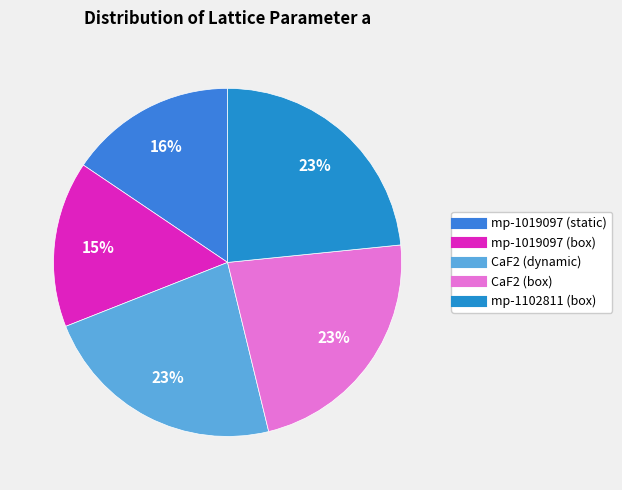

Is mp-1019097 (static) the majority of the pie?

No